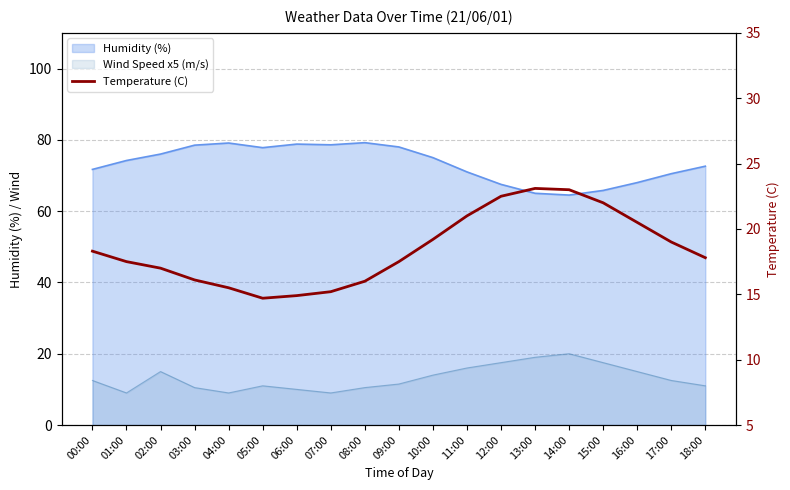

Where is the first local minimum?

05:00